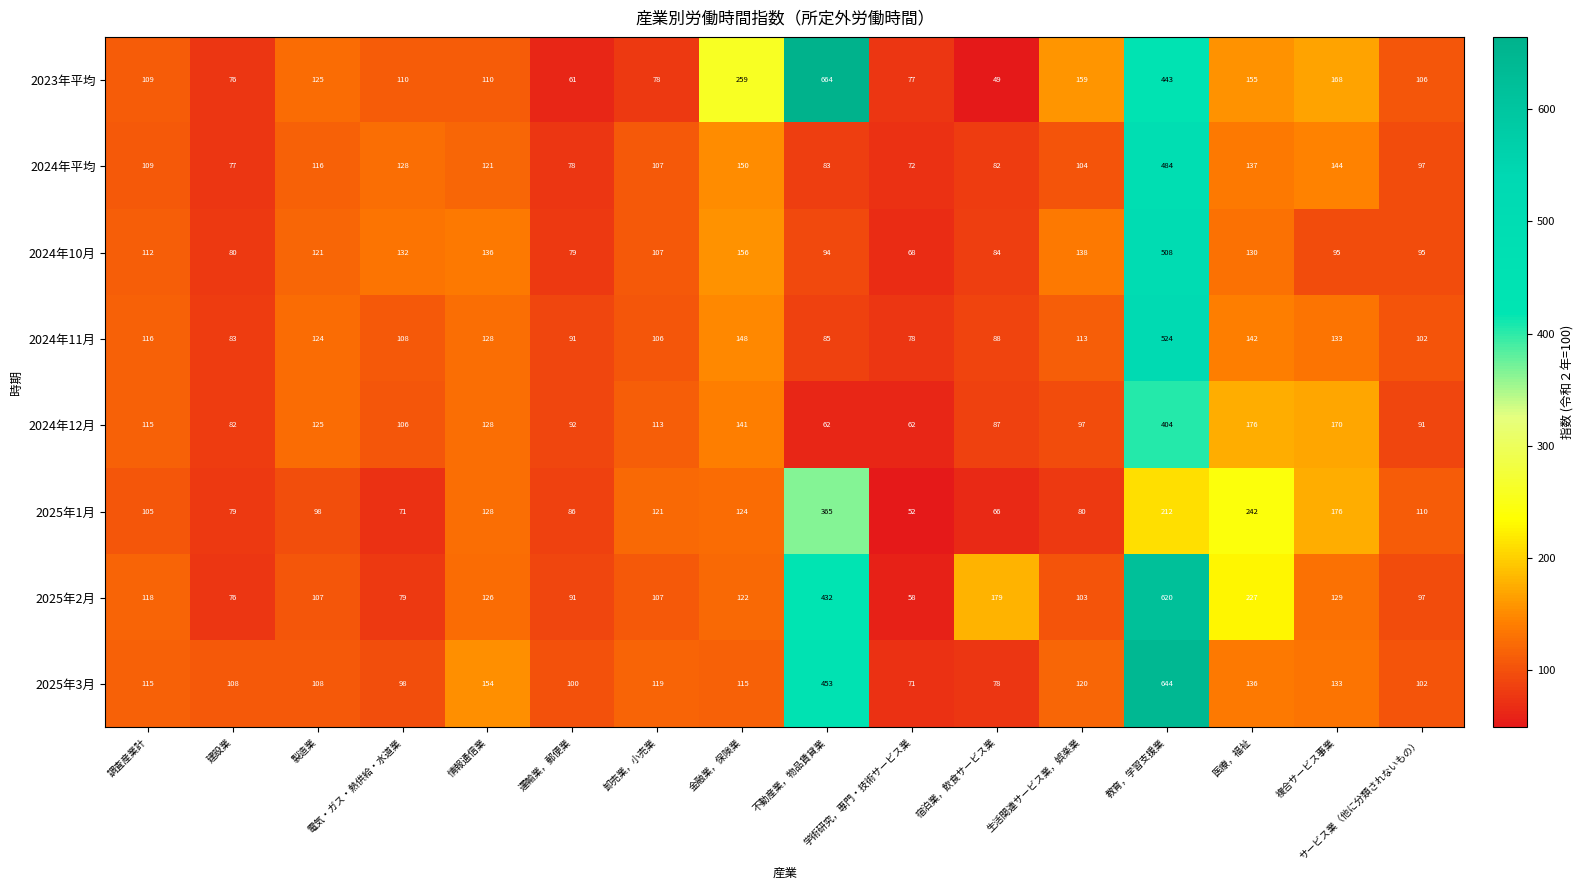

Which series has the largest total across all categories?

2023年平均